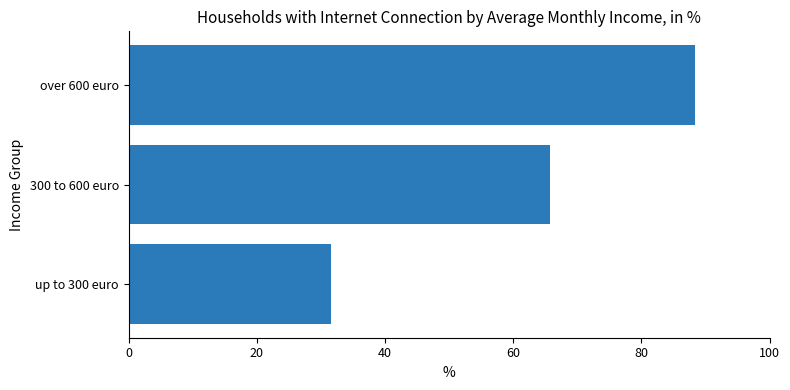

How many bars are there in total?

3